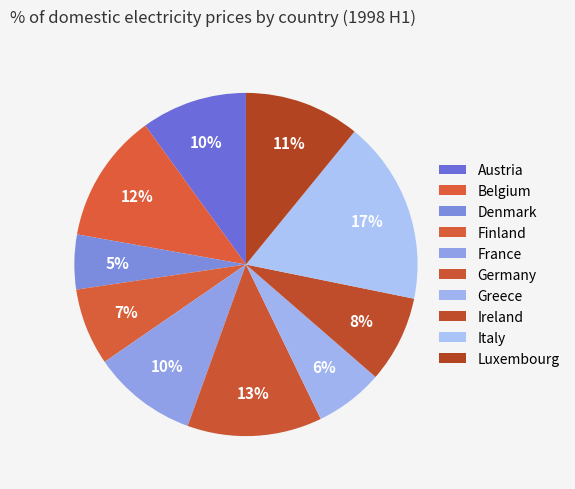

Which slice is the largest?

Italy